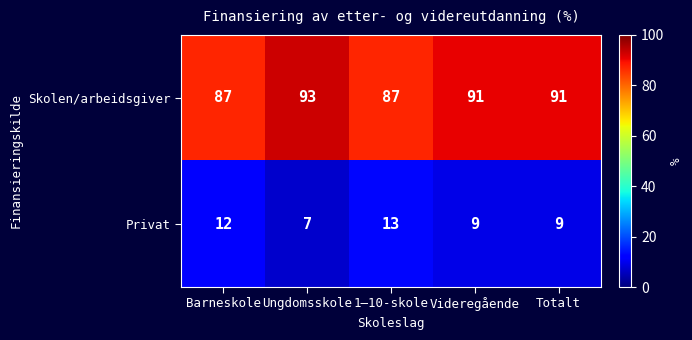

What is the total value across all series at Videregående?

100